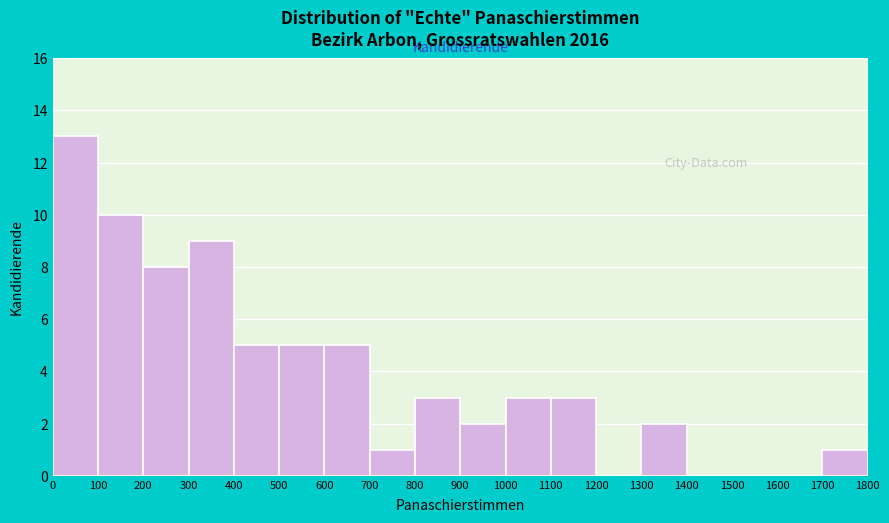

Reading left to right, transcribe this chart: for each bar, give the range it covers on the x-axis and its height. The values are not printed on the chart, so give them approximately, as read against the axis.

0 to 100: 13
100 to 200: 10
200 to 300: 8
300 to 400: 9
400 to 500: 5
500 to 600: 5
600 to 700: 5
700 to 800: 1
800 to 900: 3
900 to 1000: 2
1000 to 1100: 3
1100 to 1200: 3
1200 to 1300: 0
1300 to 1400: 2
1400 to 1500: 0
1500 to 1600: 0
1600 to 1700: 0
1700 to 1800: 1